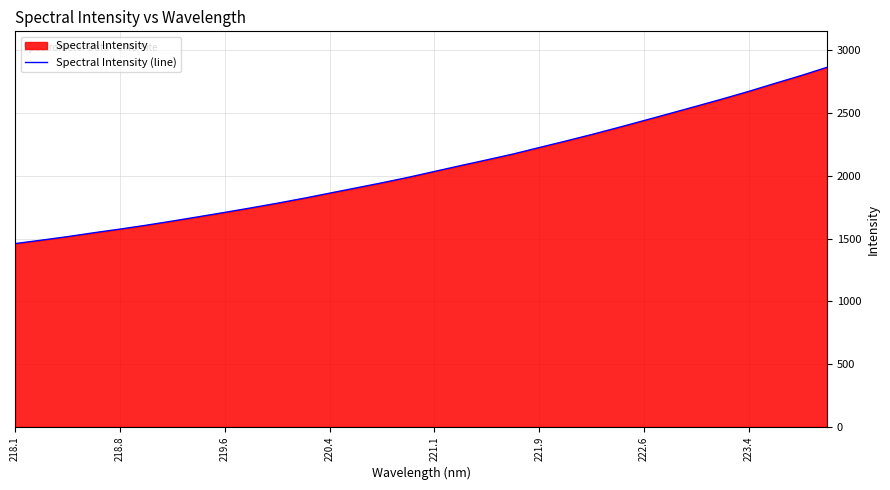

What is the difference between the values at 218.1 and 220.4?

401.7